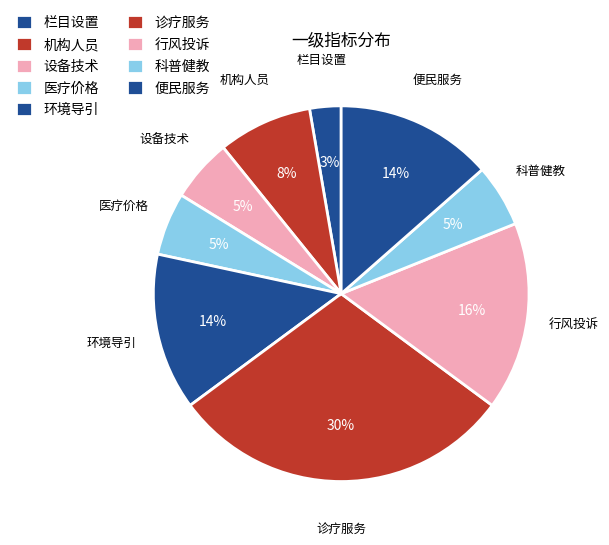

Which category has the smallest portion of the pie?

栏目设置